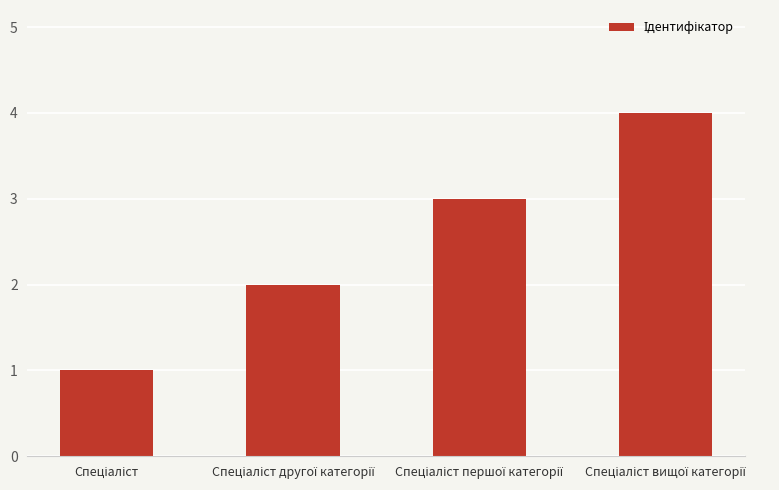

Does the chart contain any negative values?

No